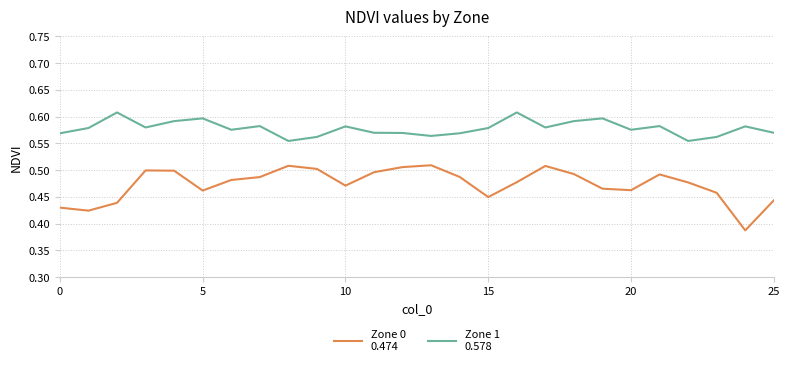

Does the chart have visible grid lines?

Yes